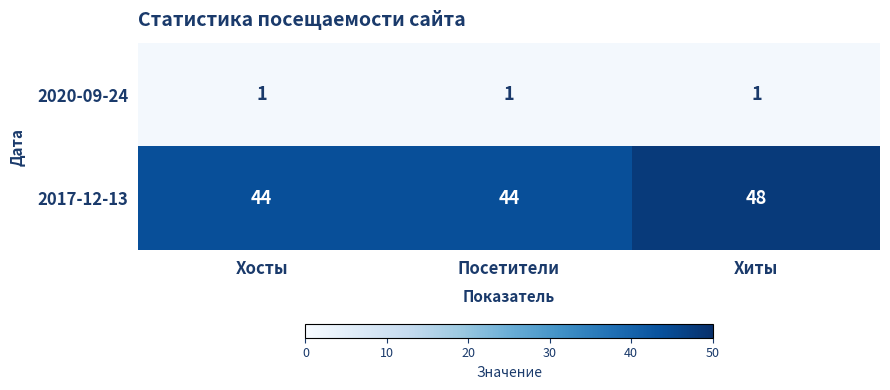

Reading right to left, extract all data points from this chart.

2020-09-24: 1	1	1
2017-12-13: 48	44	44